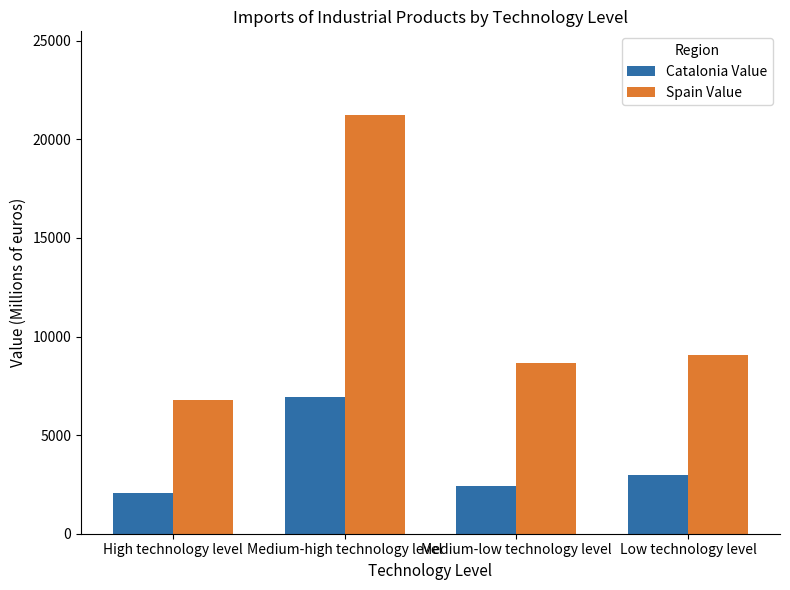

Between Medium-low technology level and Low technology level, which series saw the biggest shift?

Catalonia Value